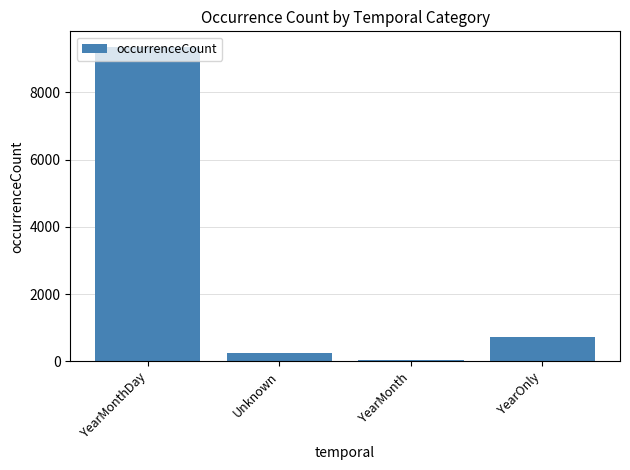

What value does the data have at YearMonth?

34